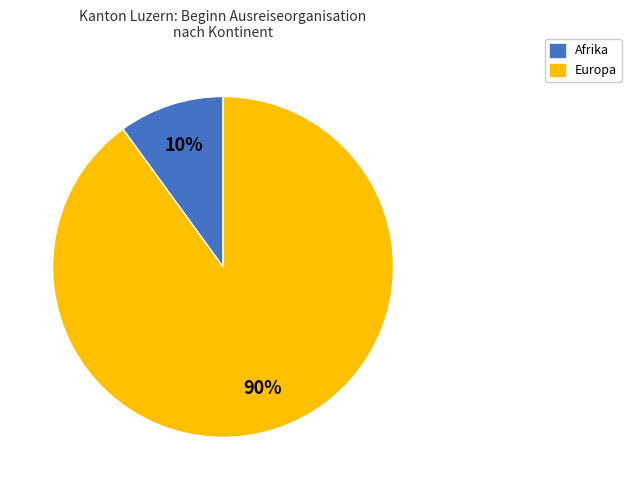

The Europa slice represents 83% of the pie. True or false?

False